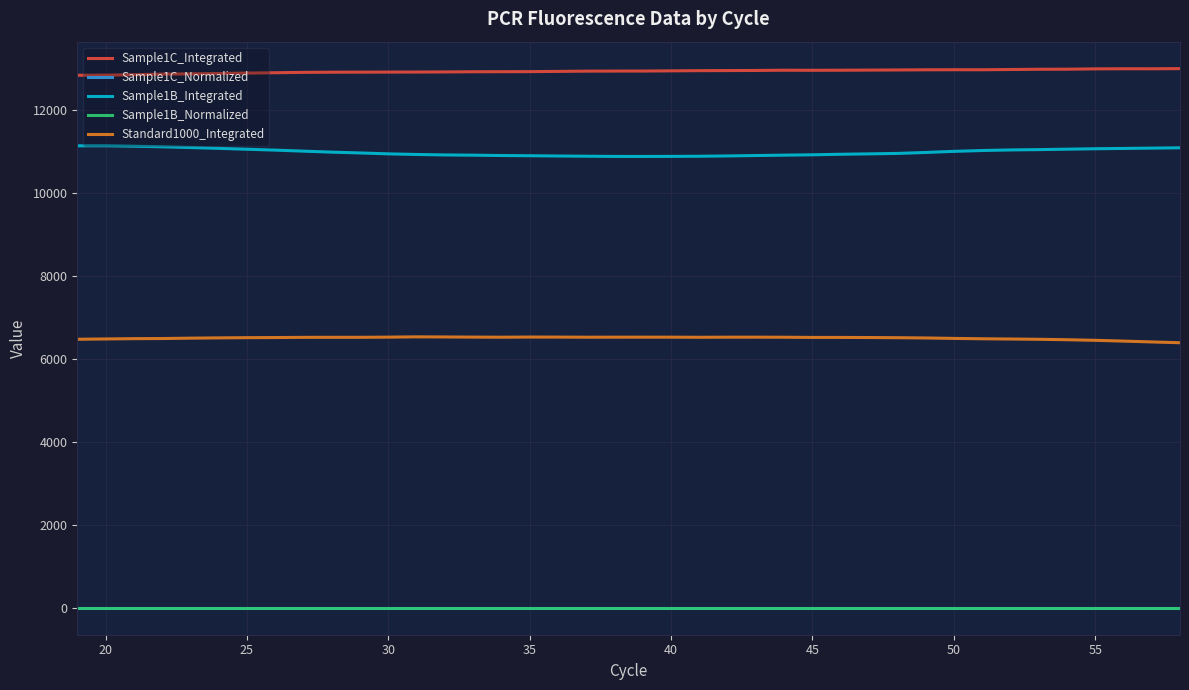

Which series has the largest total across all categories?

Sample1C_Integrated